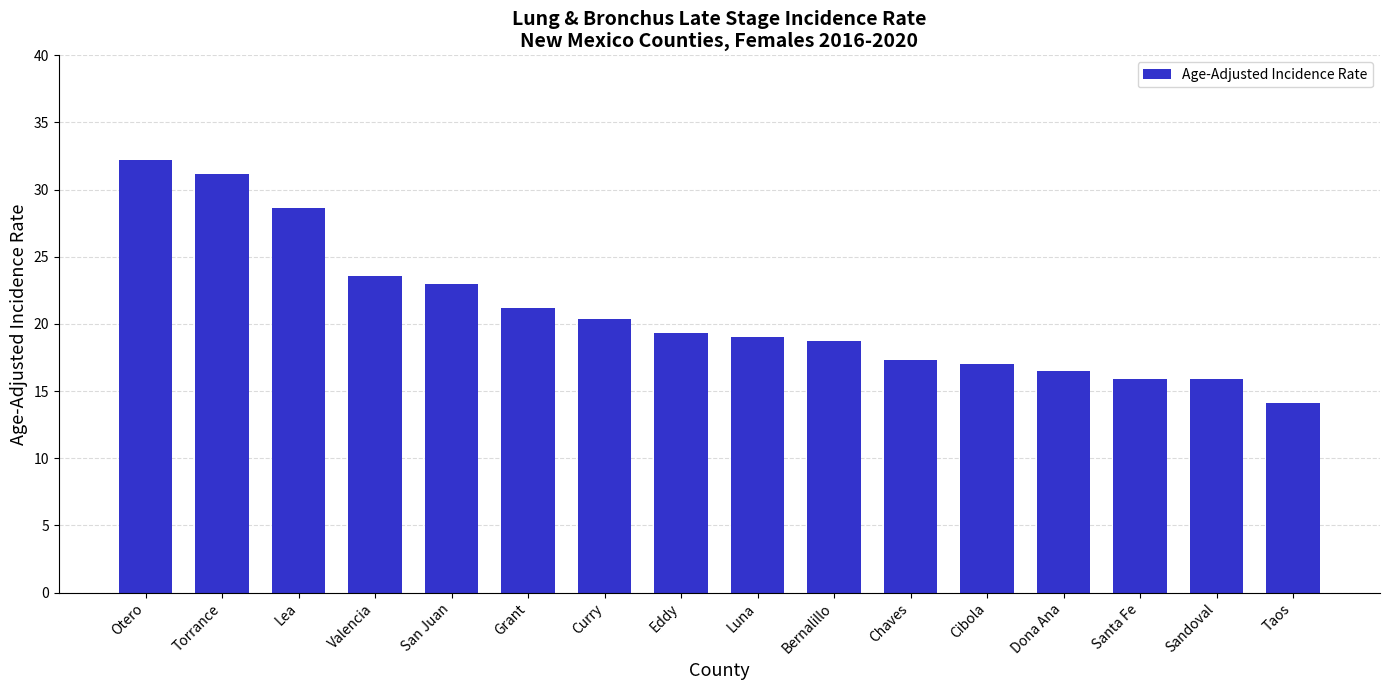

What is the average value?

20.9